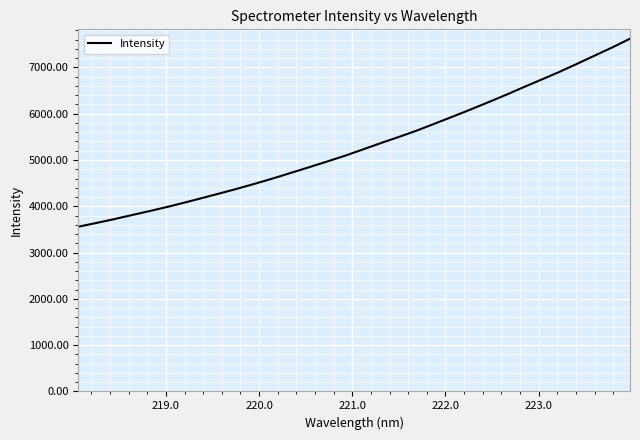

What is the smallest value displayed?

3557.9